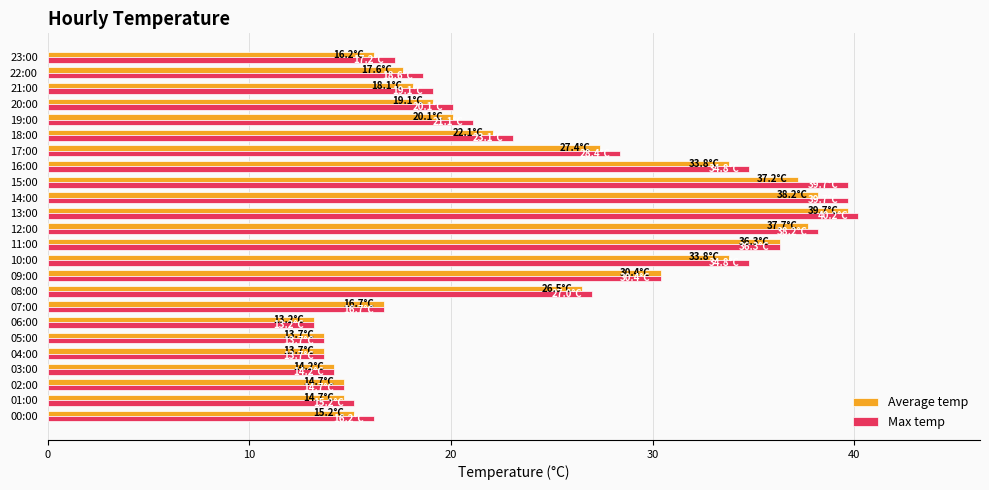

At which label does Max temp reach its minimum?

06:00